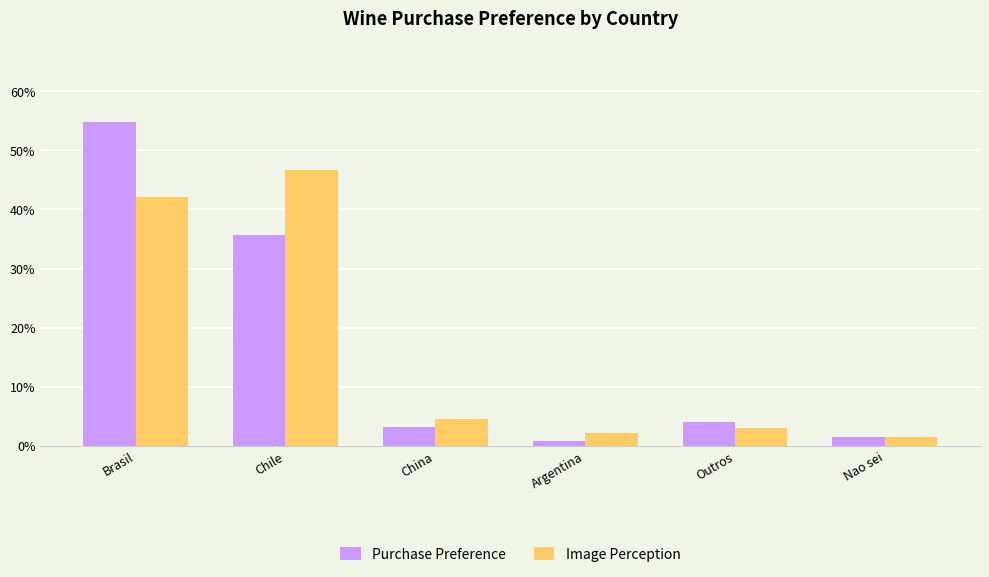

What is the label of the 1st bar from the left?

Brasil